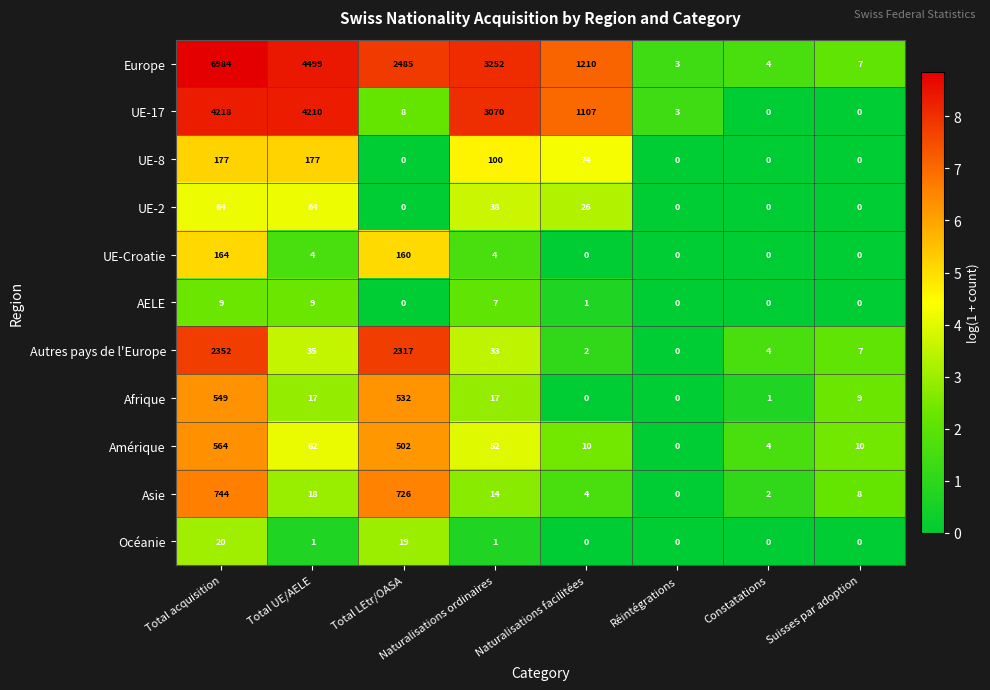

How many series are shown in this chart?

11